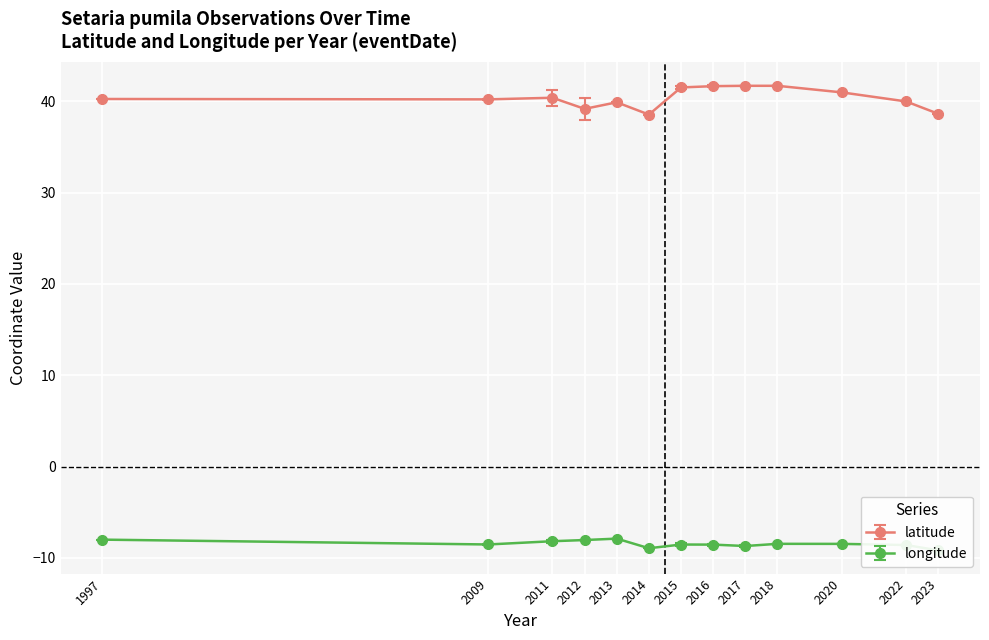

What is the highest value of the latitude series?

41.7